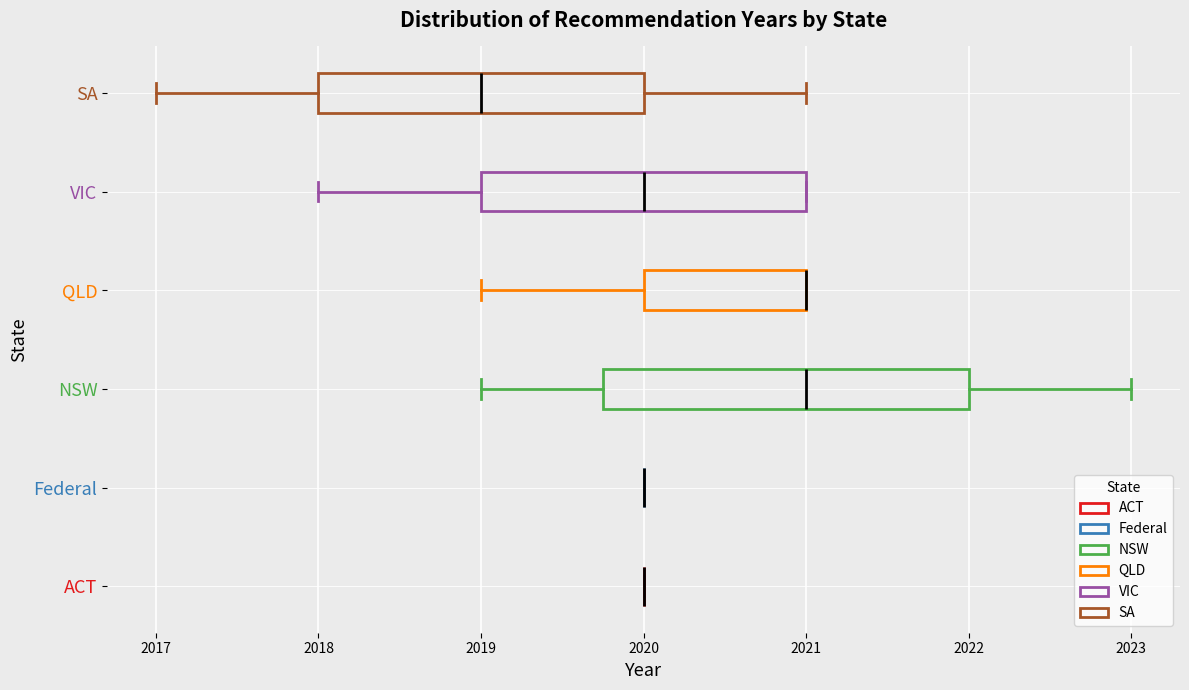

Reading bottom to top, read every box against the x-axis: the position of its median line, the range the box covers, and the ends of its whiskers. The values are not printed on the chart, so give them approximately, as read against the axis.

ACT: box collapsed to a line at 2020.0, whiskers 2020.0 to 2020.0
Federal: box collapsed to a line at 2020.0, whiskers 2020.0 to 2020.0
NSW: median 2021.0, box 2019.8 to 2022.0, whiskers 2019.0 to 2023.0
QLD: median 2021.0 (drawn on the box's right edge), box 2020.0 to 2021.0, whiskers 2019.0 to 2021.0
VIC: median 2020.0, box 2019.0 to 2021.0, whiskers 2018.0 to 2021.0
SA: median 2019.0, box 2018.0 to 2020.0, whiskers 2017.0 to 2021.0